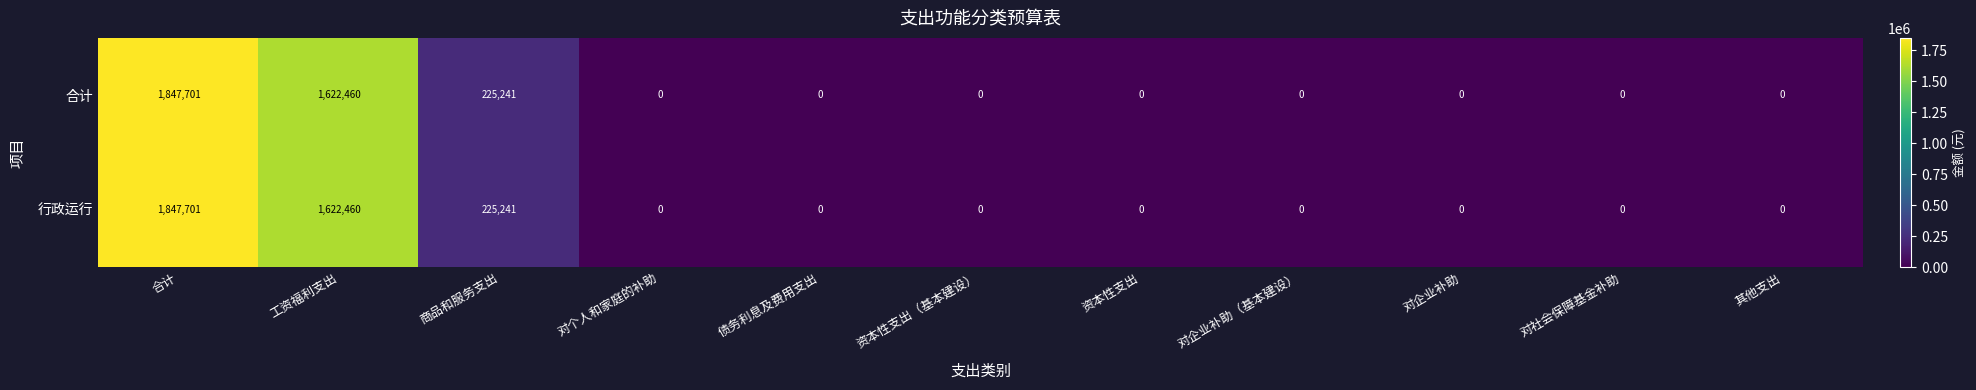

At which label is 行政运行 closest to 923850?

商品和服务支出